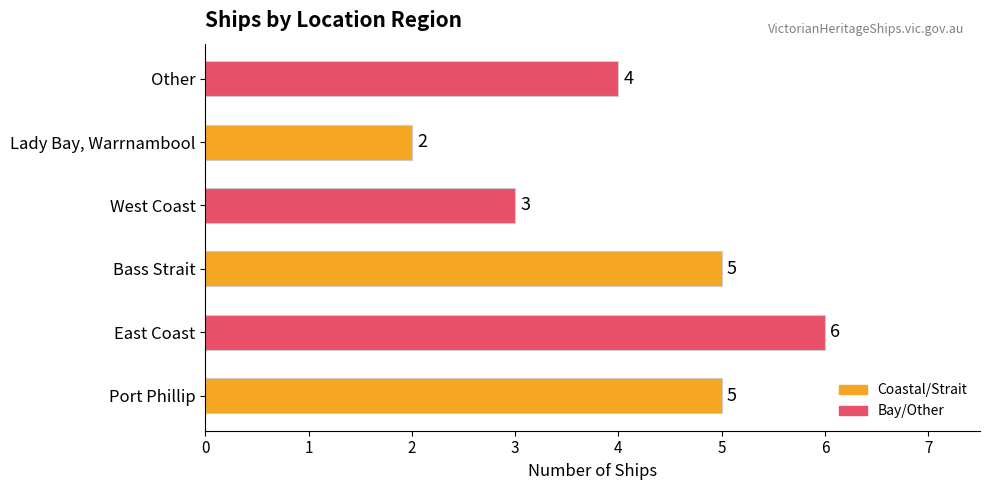

What is the minimum value shown in the chart?

2